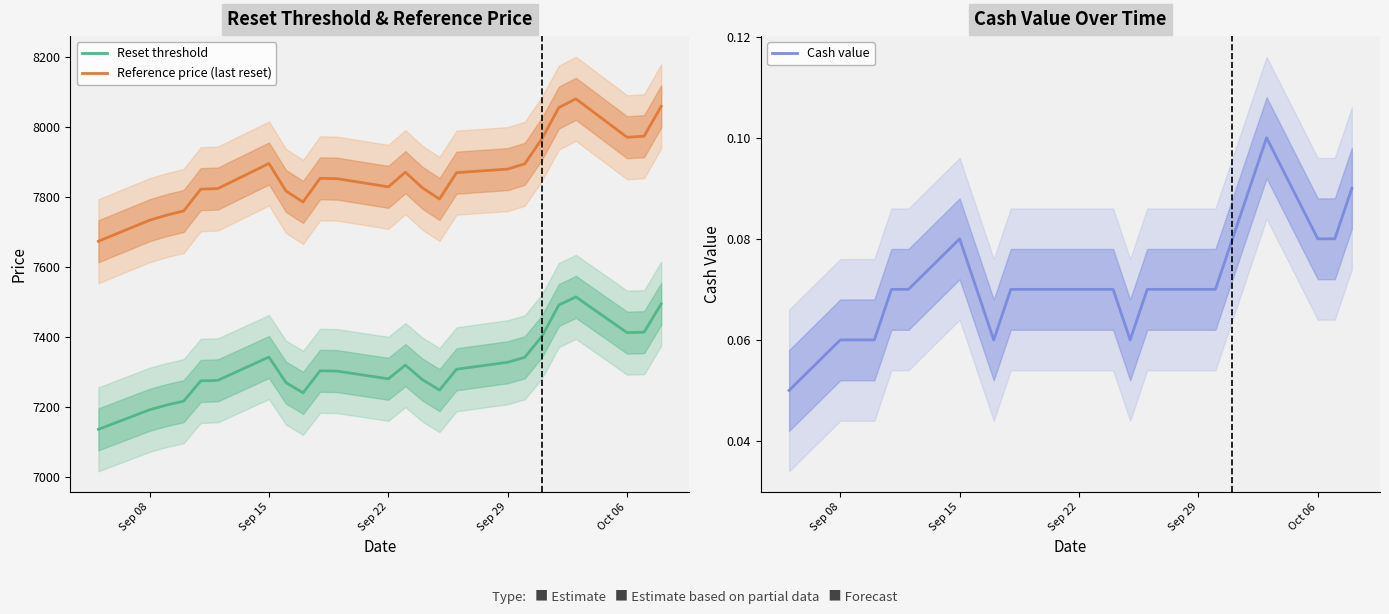

True or false: Reset threshold and Reference price (last reset) intersect in this chart.

False